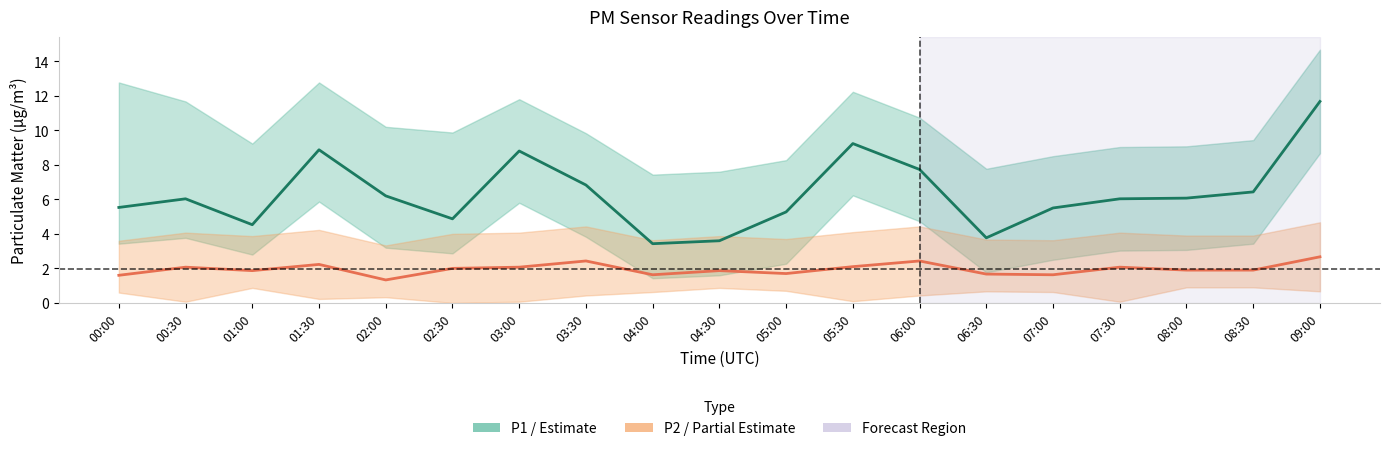

What is the sum of all P2 (PM2.5) values?

37.2